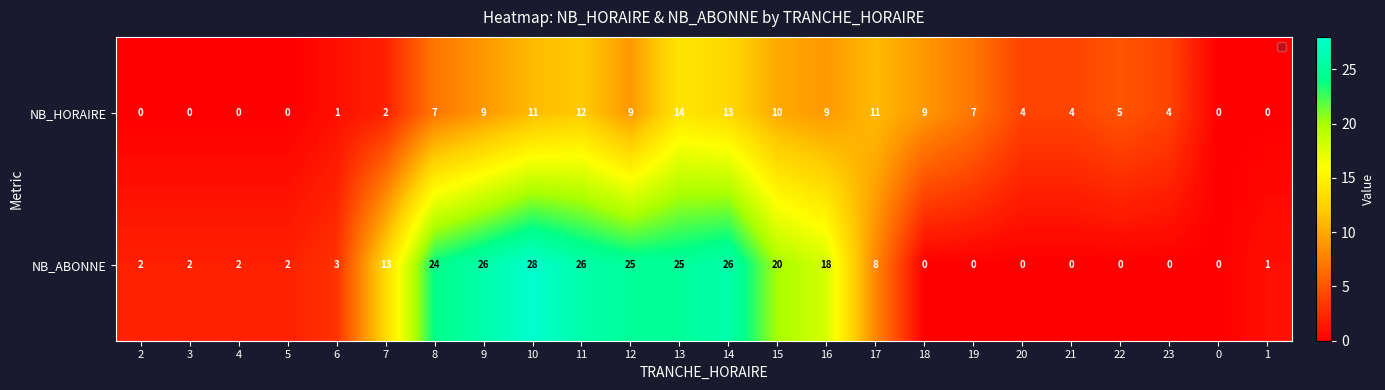

At which label is NB_ABONNE closest to 14?

7